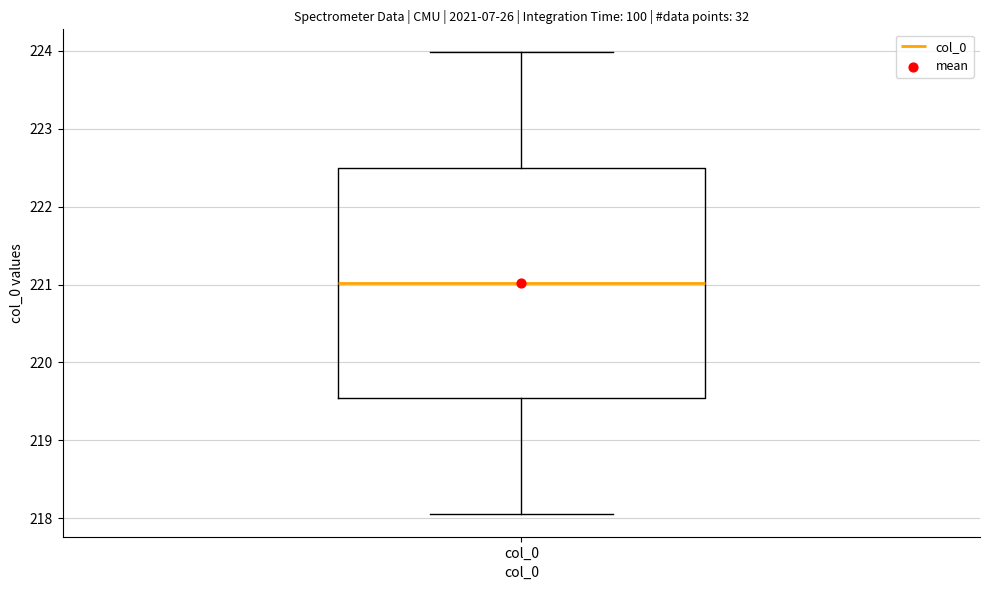

Transcribe this box plot: give where the median line is, the range the box spans, and where the two whiskers end, as read against the y-axis. The values are not printed on the chart, so give them approximately, as read against the axis.

median 221.0, box 219.5 to 222.5, whiskers 218.1 to 224.0